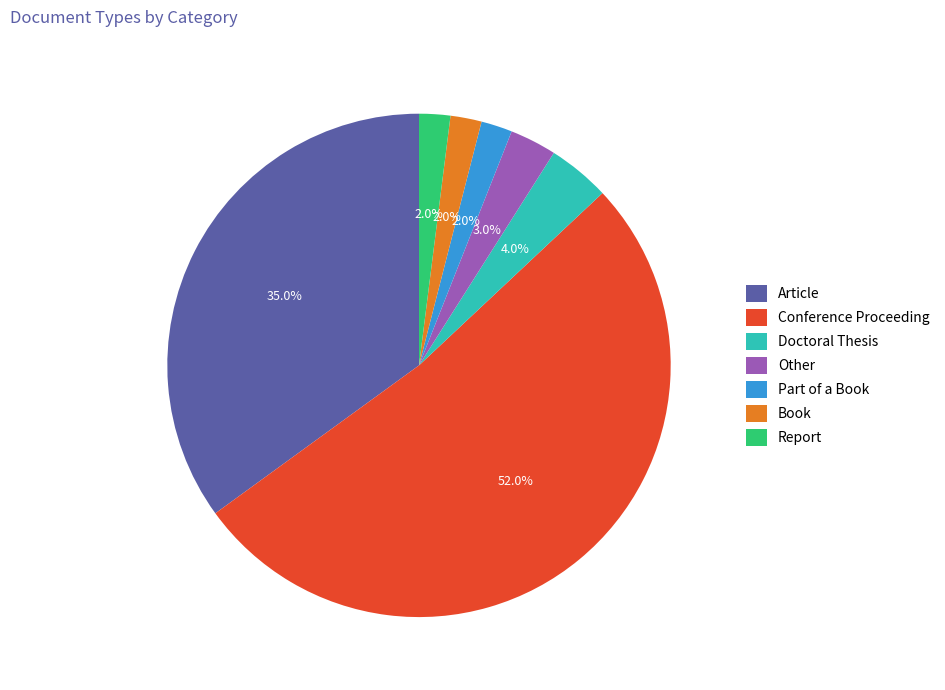

True or false: Part of a Book accounts for 2% of the total.

True